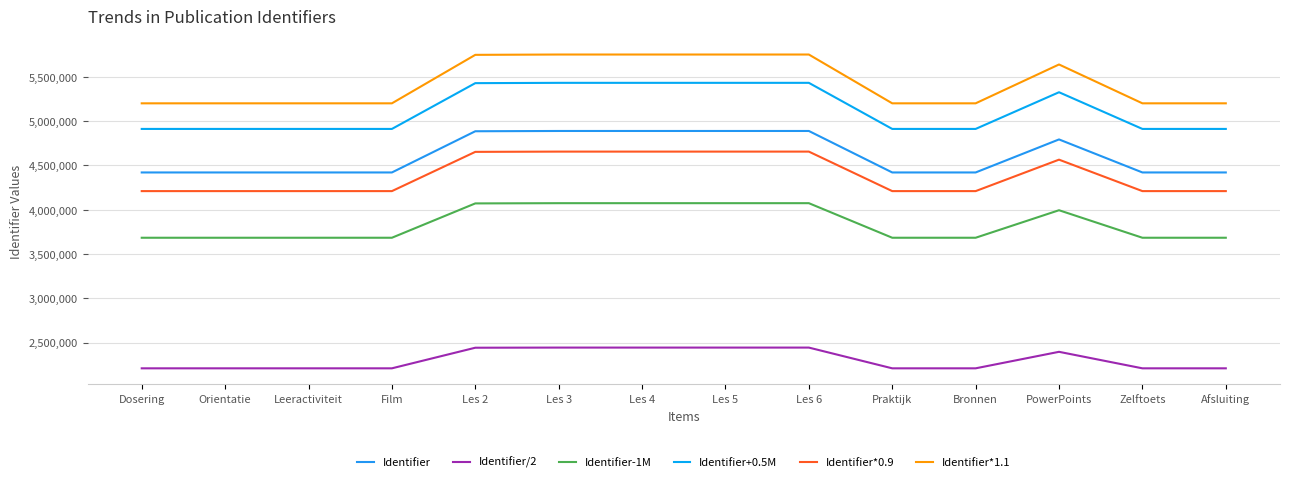

True or false: Identifier+0.5M and Identifier*1.1 cross at least once.

False